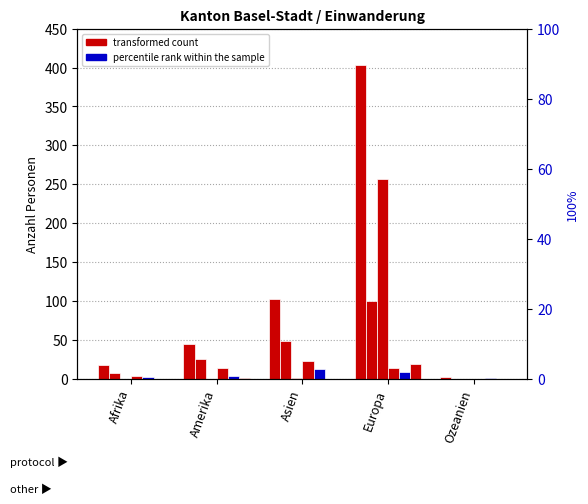

How many bars are there in total?

30